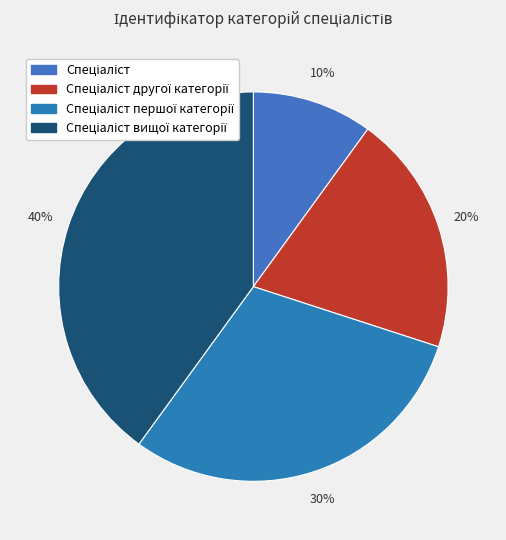

To the nearest percent, what is the combined percentage of Спеціаліст and Спеціаліст першої категорії?

40%